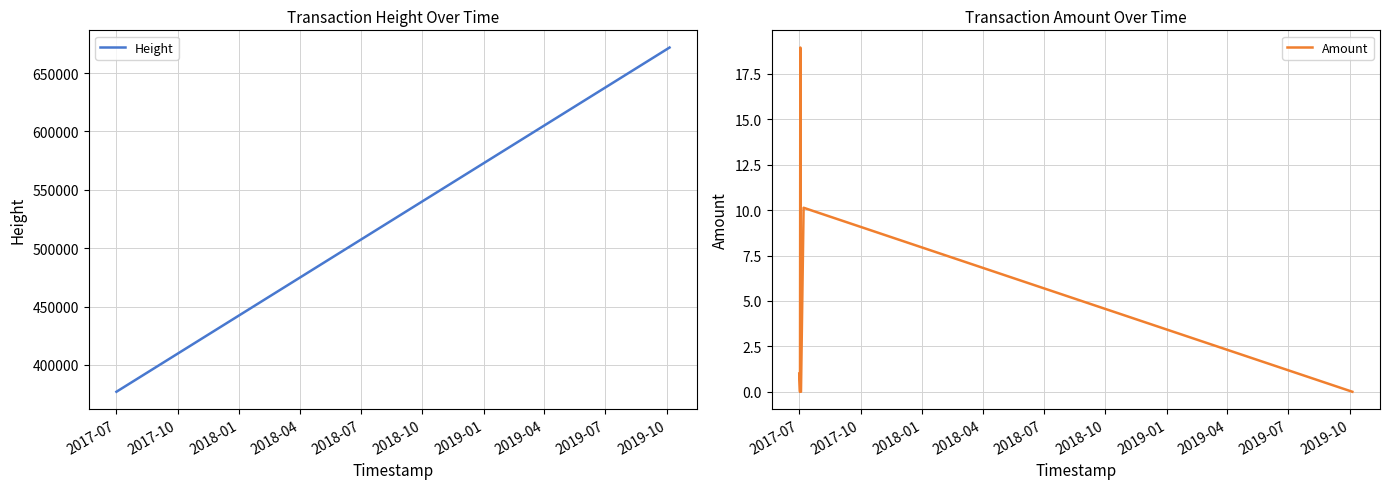

What is the maximum value for Height?

671802